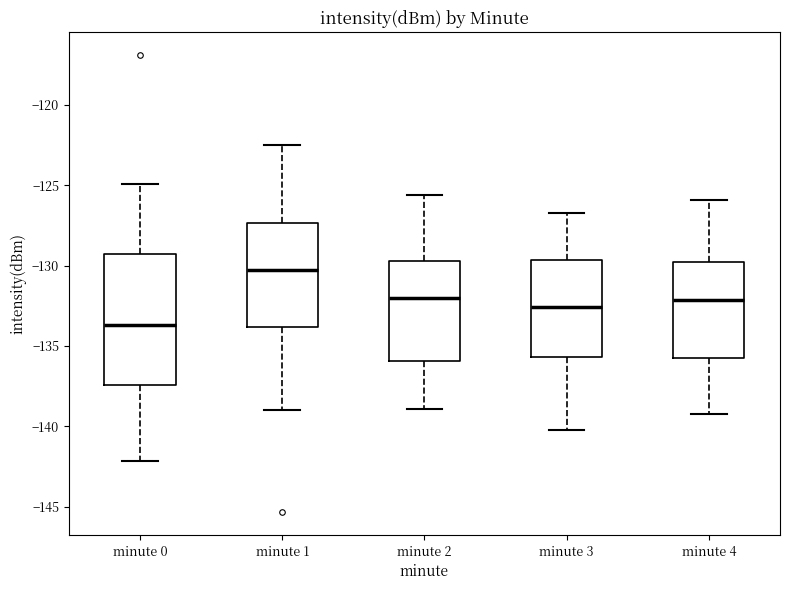

Comparing the boxes themselves (not the whiskers), which one is the tallest?

minute 0